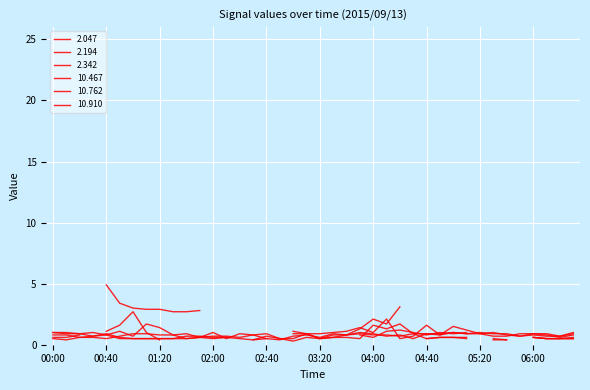

Count the 10.910 values in the range 0 to 1.

40